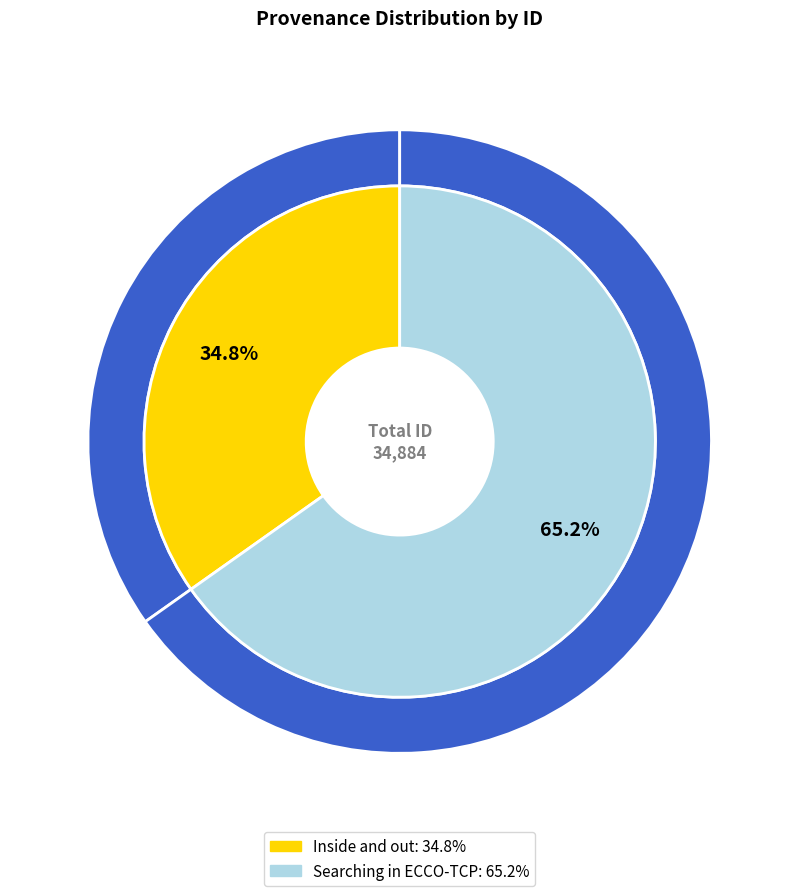

Which slice is the smallest?

Inside and out